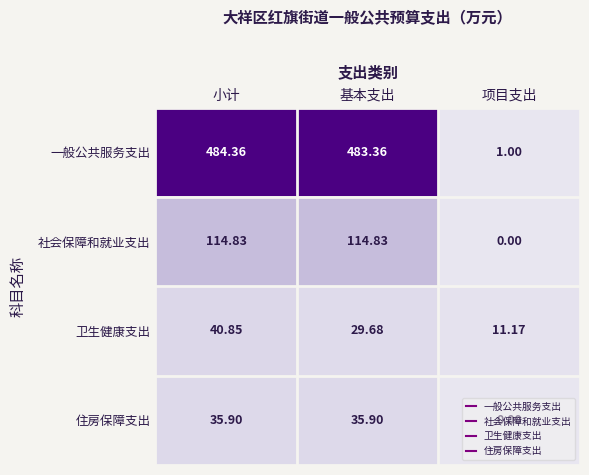

Rank the series by their maximum value, from lowest to highest.

住房保障支出, 卫生健康支出, 社会保障和就业支出, 一般公共服务支出